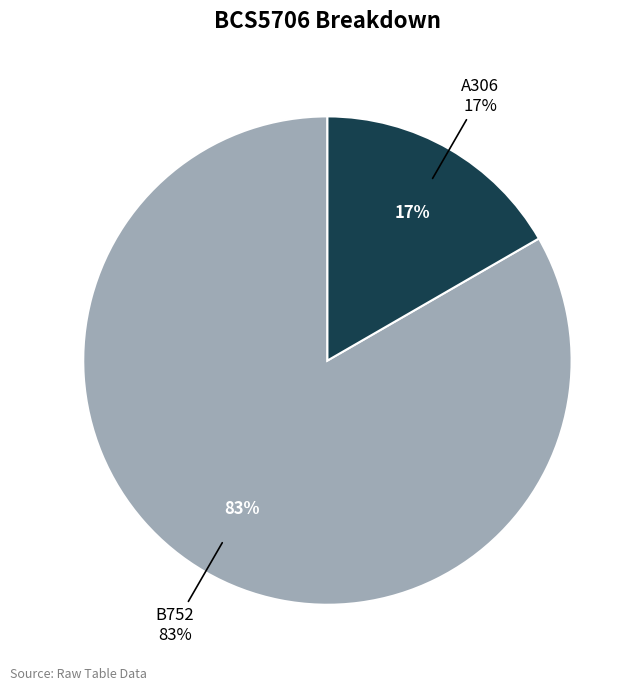

How many segments does this pie chart have?

2